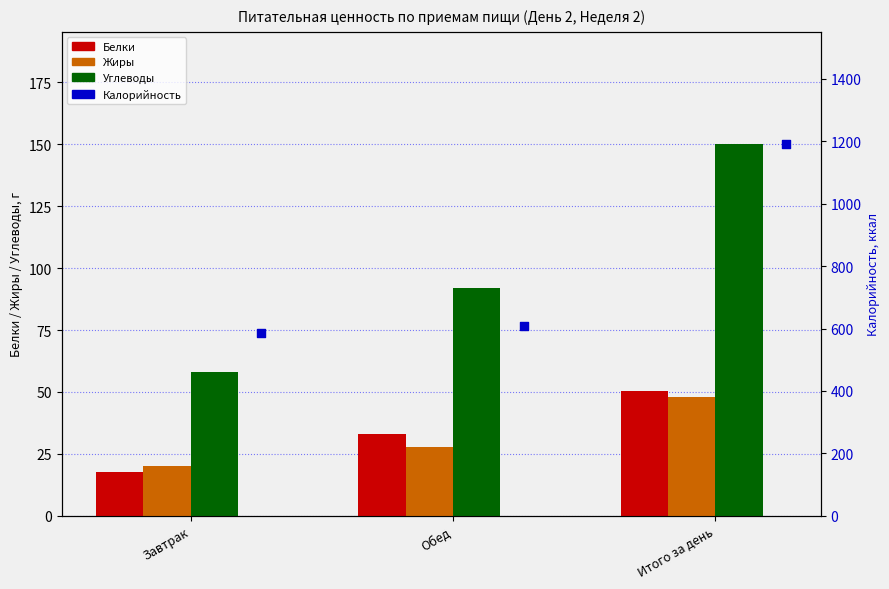

Which series reaches the maximum Y coordinate?

Калорийность